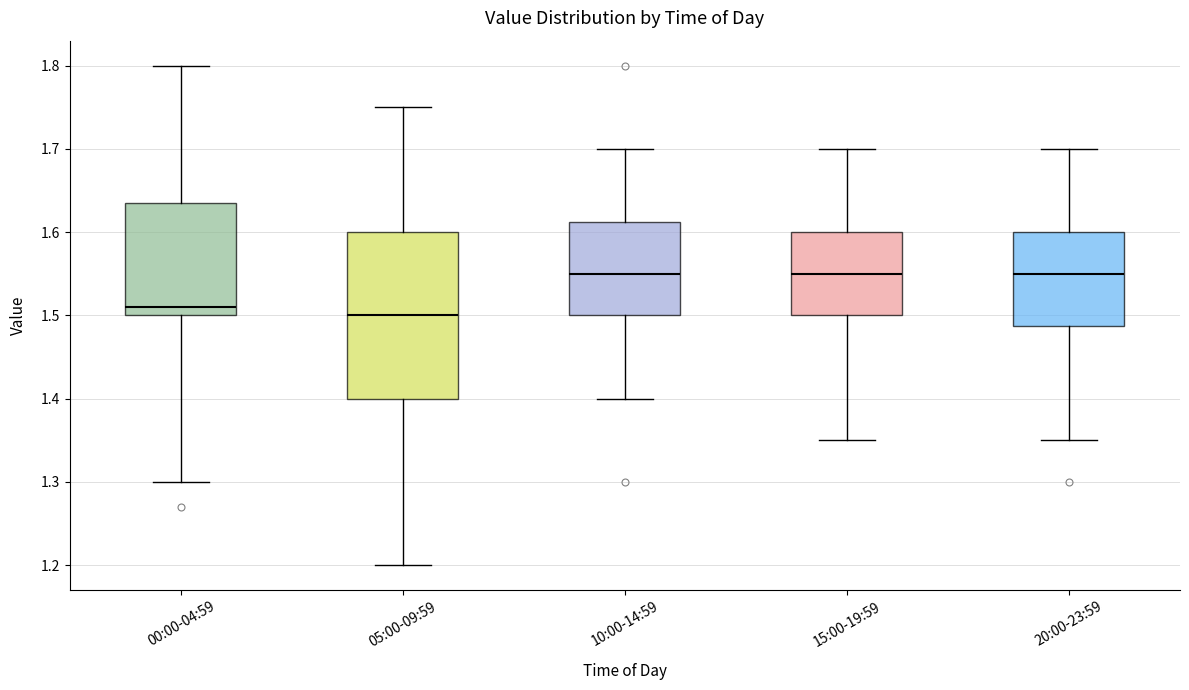

Which box's median line is the lowest?

05:00-09:59